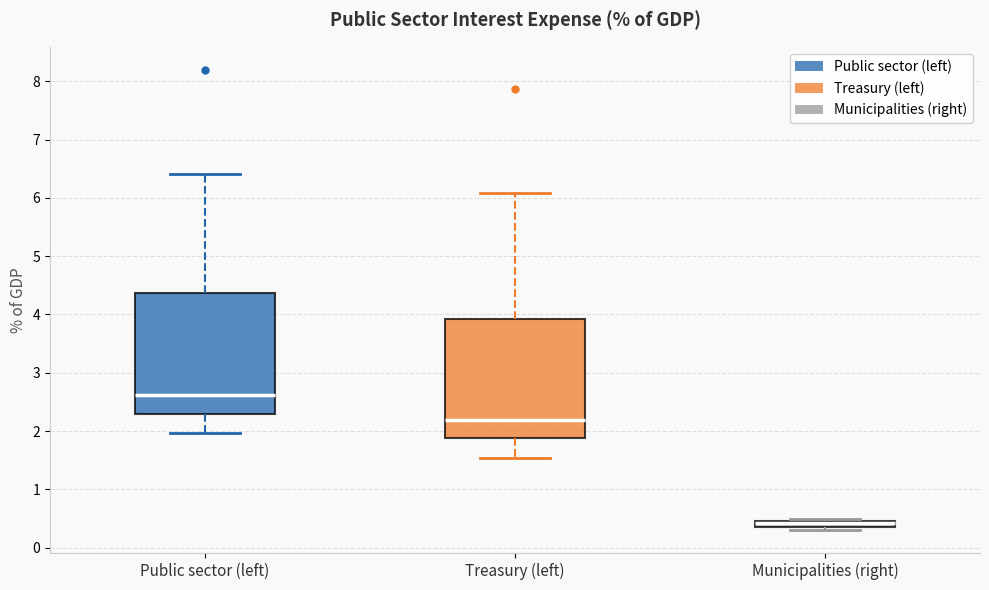

Where is the lower edge of the box for Public sector (left) on the y-axis? The values are not printed on the chart, so give them approximately, as read against the axis.

2.3